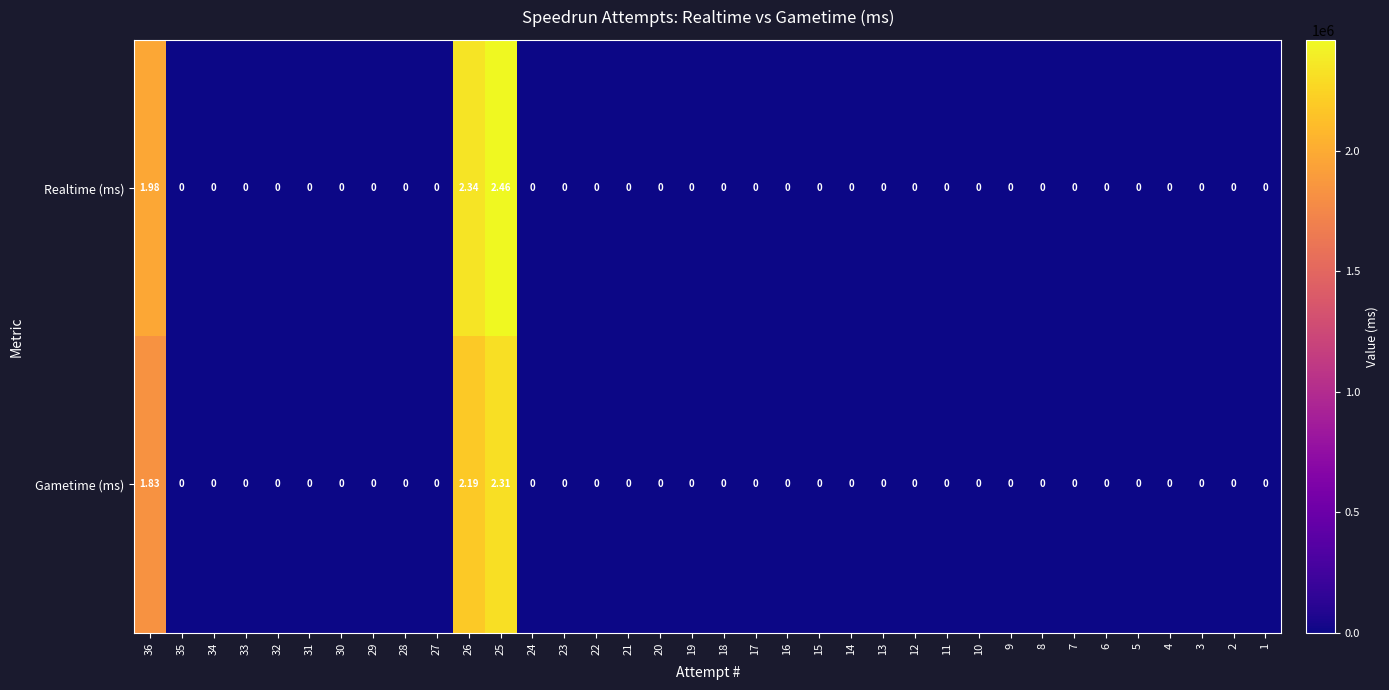

Which series has the largest total across all categories?

Realtime (ms)